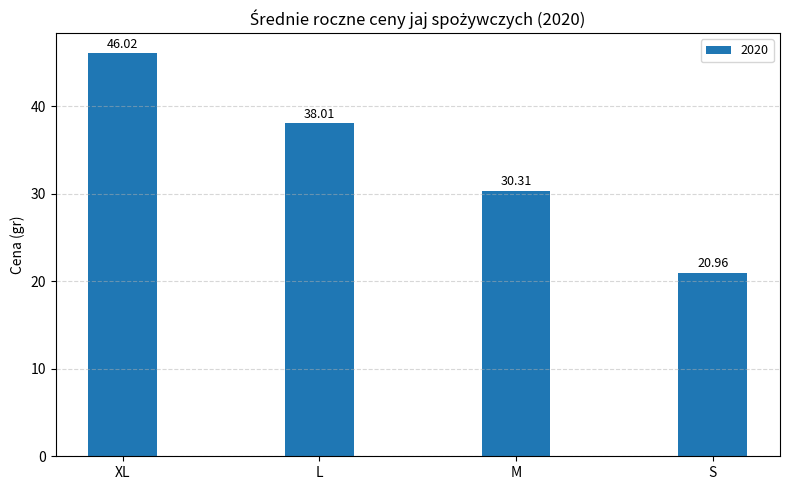

What is the smallest value displayed?

21.0